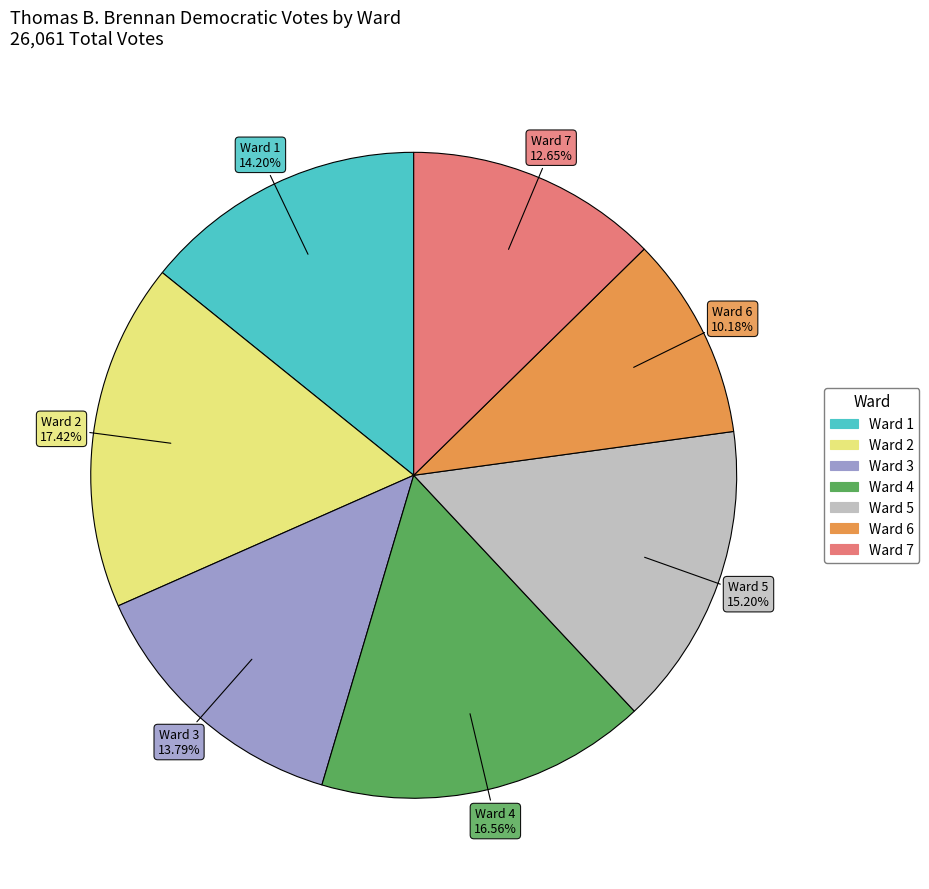

Count the number of slices in the pie.

7